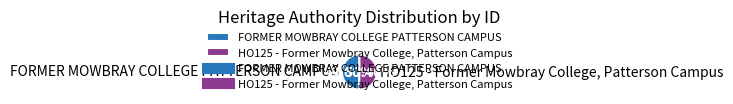

Is it true that HO125 - Former Mowbray College, Patterson Campus is 50% of the pie?

True